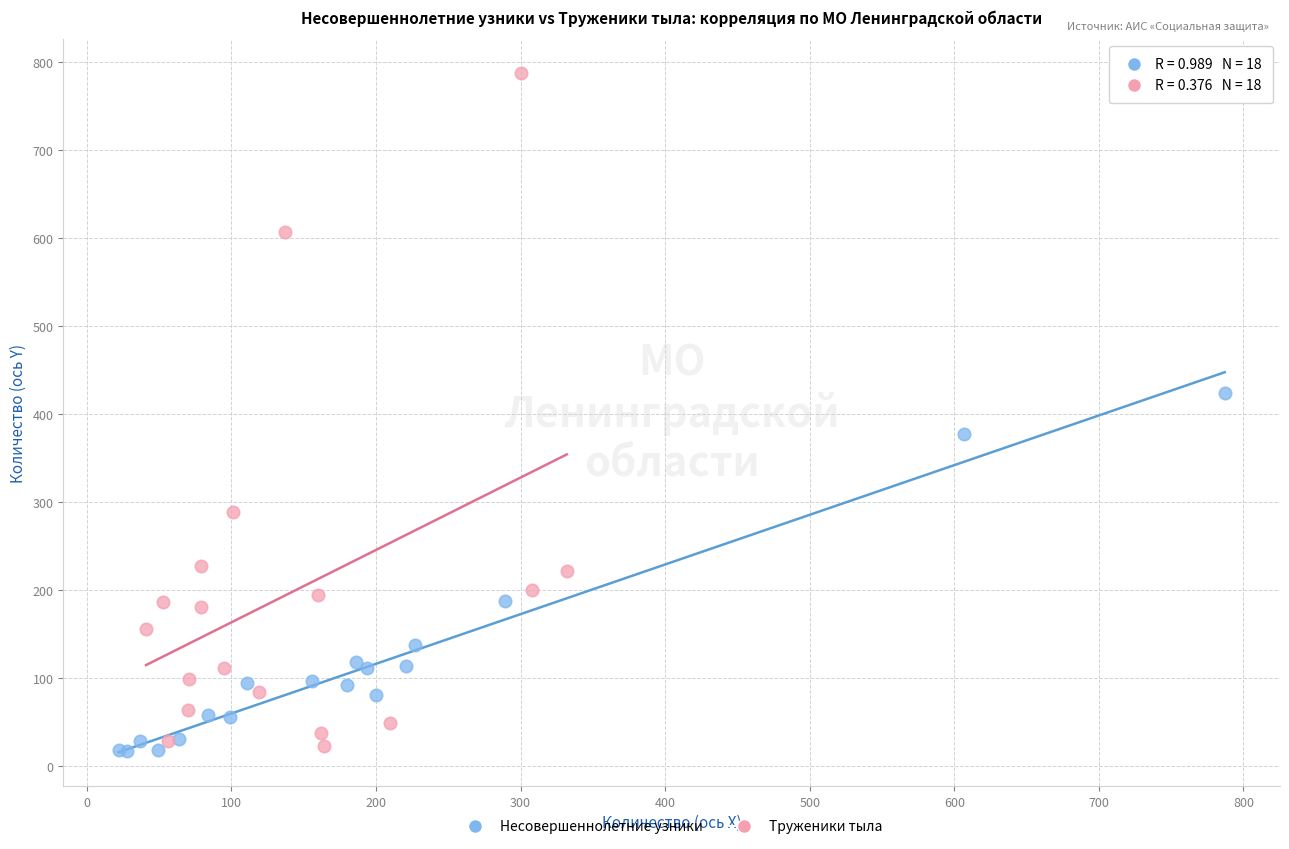

Which series has the largest Y range (max minus min)?

Труженики тыла